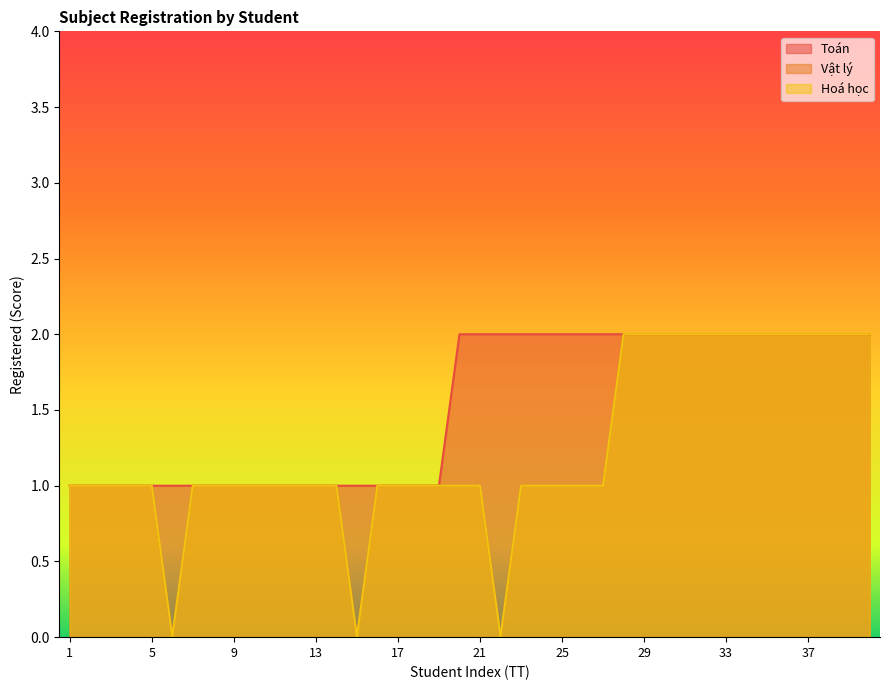

In Hoá học, how many points are lower than both neighbors (excluding endpoints)?

3